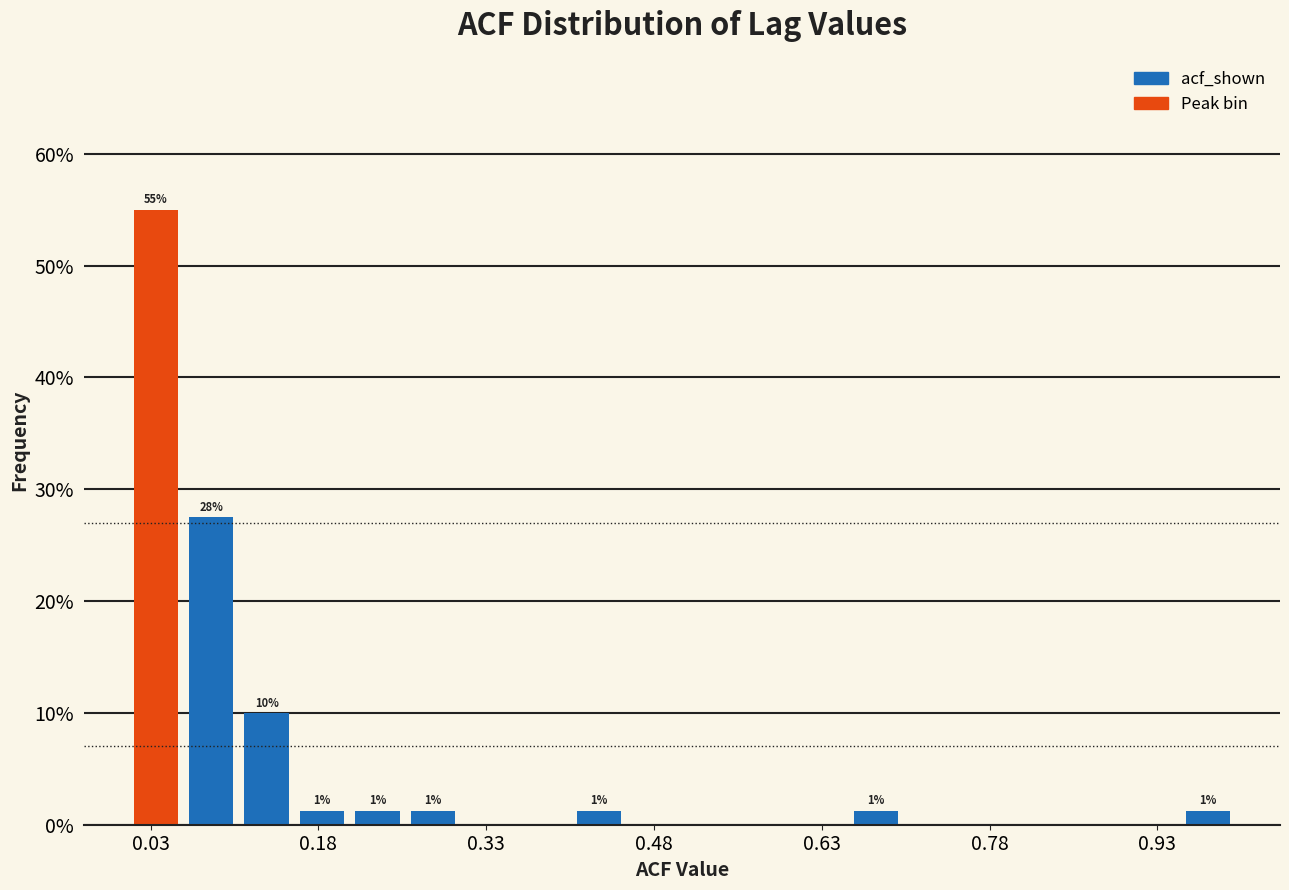

Around what value on the x-axis is the tallest bar? Give the approximate position of its centre, as read against the axis.

0.04